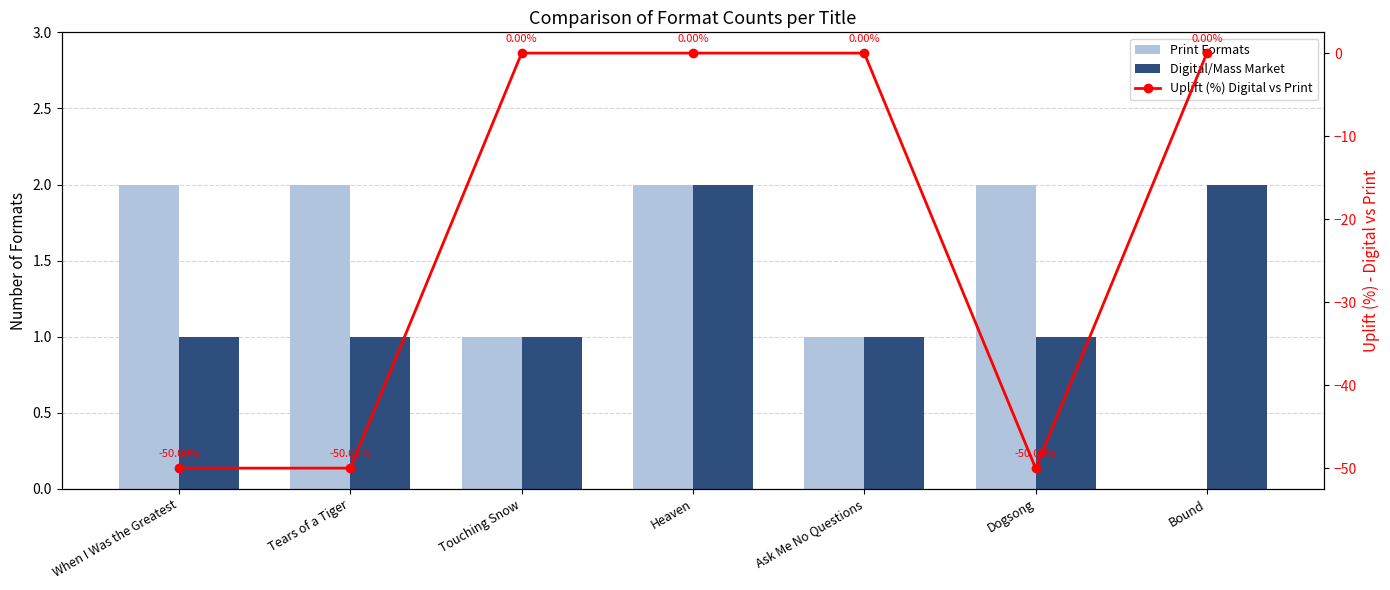

What is the difference between the second highest and minimum values in the Digital/Mass Market series?

1